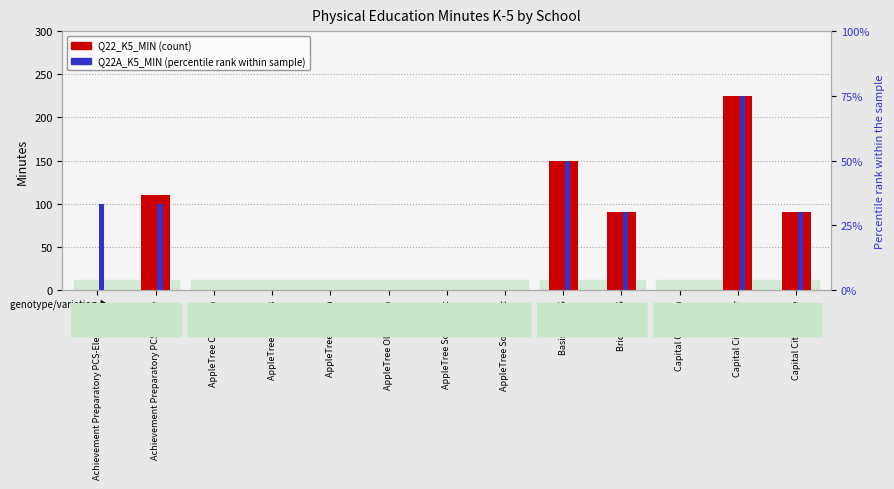

Is it true that Q22_K5_MIN equals 51 at Bridges PCS?

False